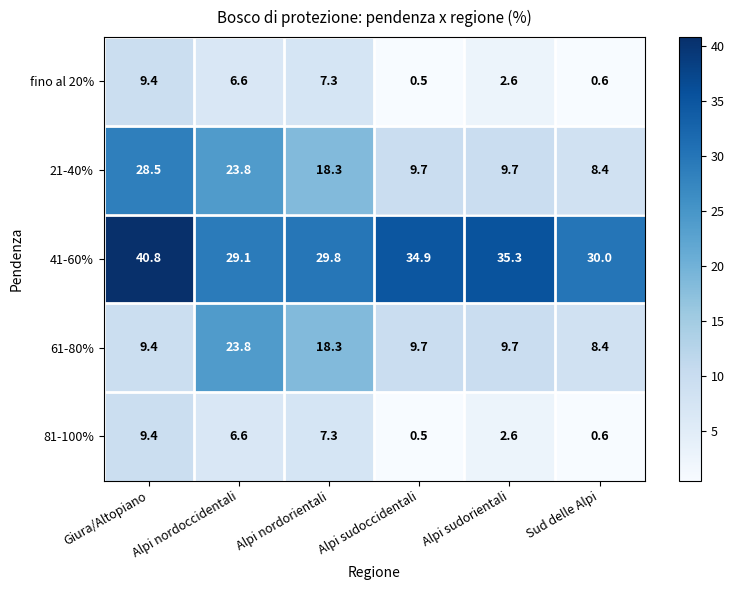

What is the difference between the maximum and minimum values in the fino al 20% series?

8.9